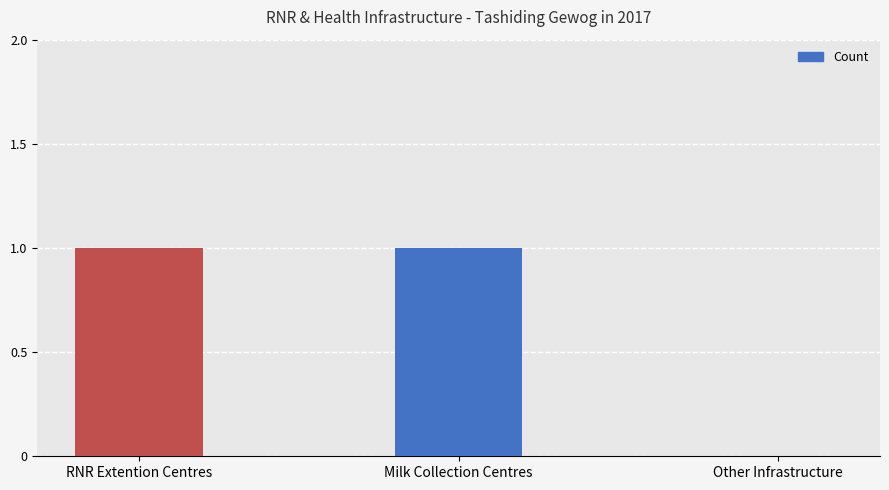

The chart shows a value of 2 at Milk Collection Centres. True or false?

False